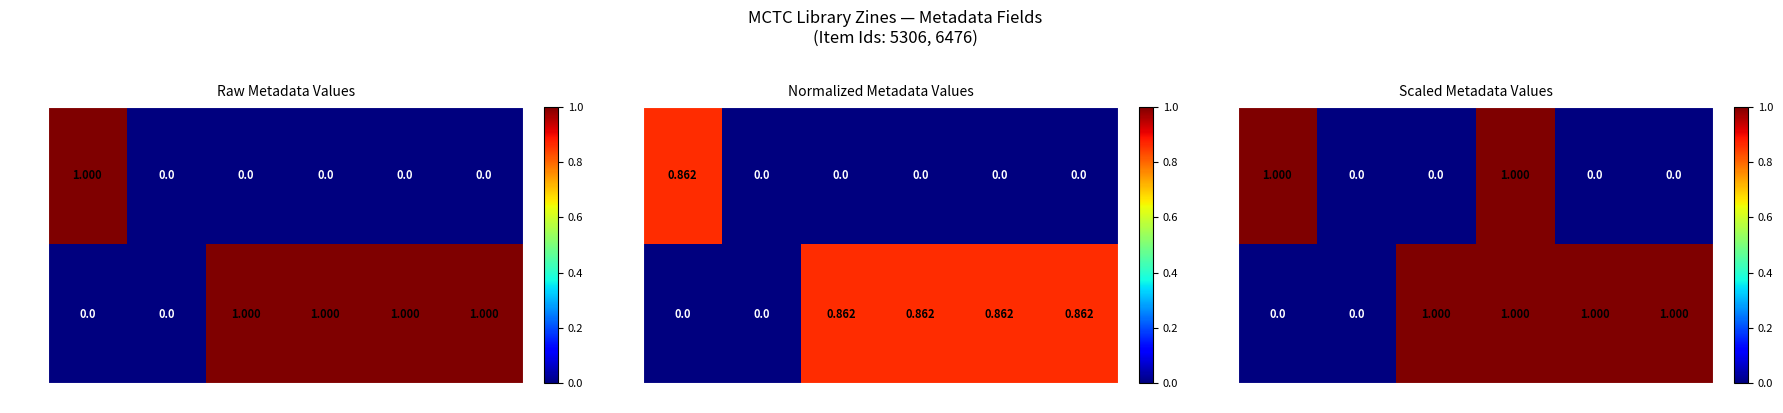

What is the greatest value displayed?

1